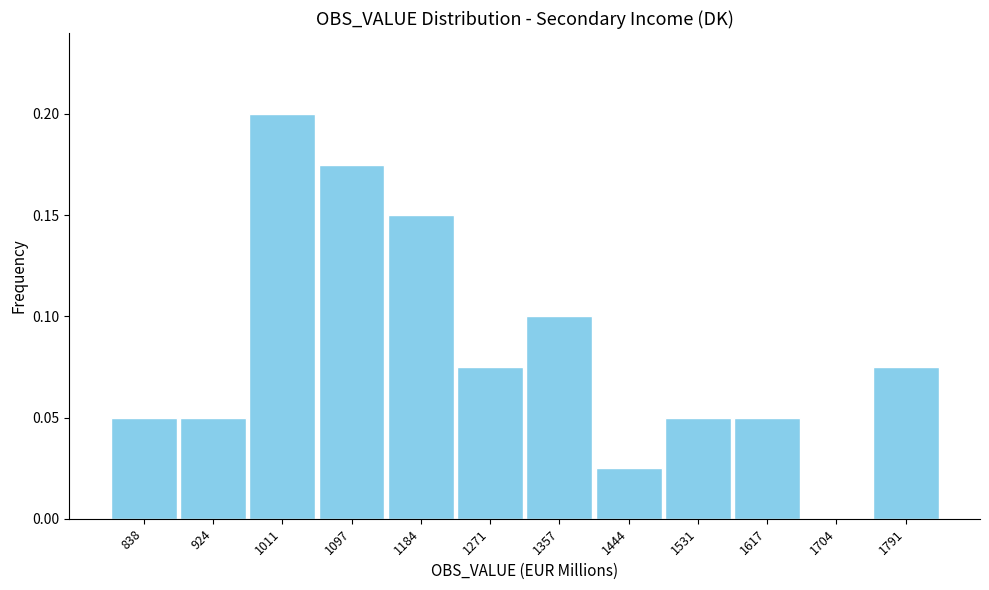

The chart shows a value of 0.1 at 838. True or false?

True